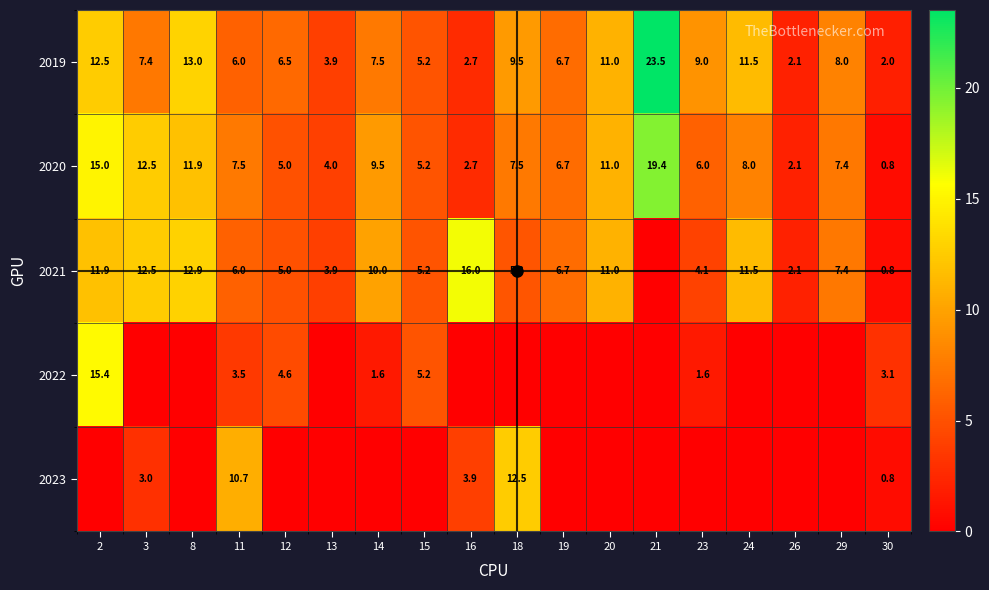

What is the sum of all 2020 values?

142.2